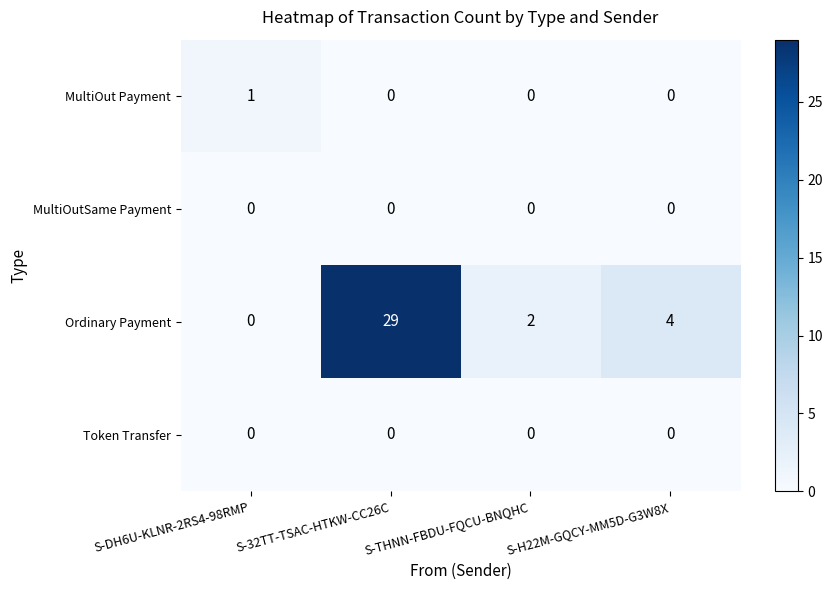

Rank the categories by Ordinary Payment value from highest to lowest.

S-32TT-TSAC-HTKW-CC26C, S-H22M-GQCY-MM5D-G3W8X, S-THNN-FBDU-FQCU-BNQHC, S-DH6U-KLNR-2RS4-98RMP